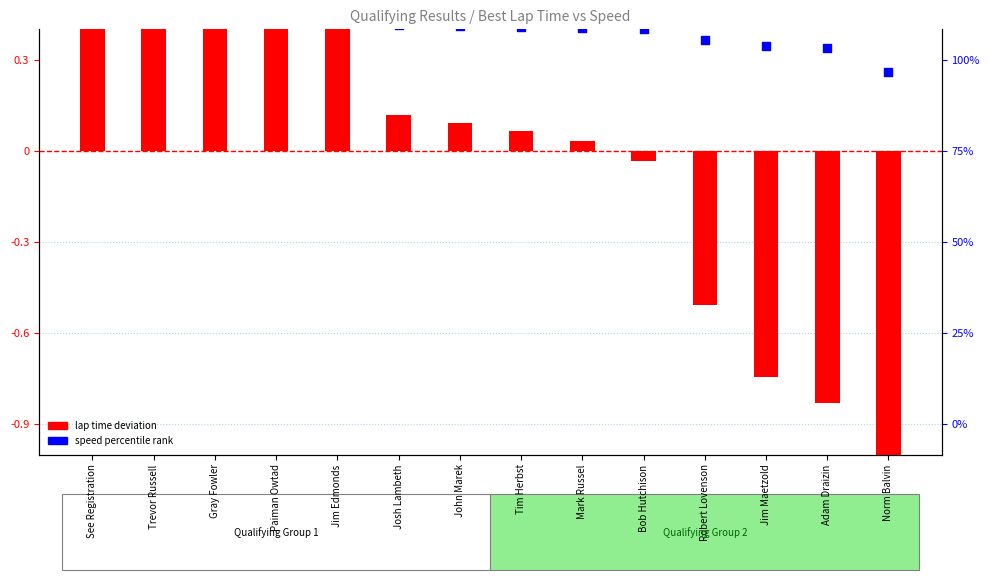

At how many categories does at least one series exceed -1?

14